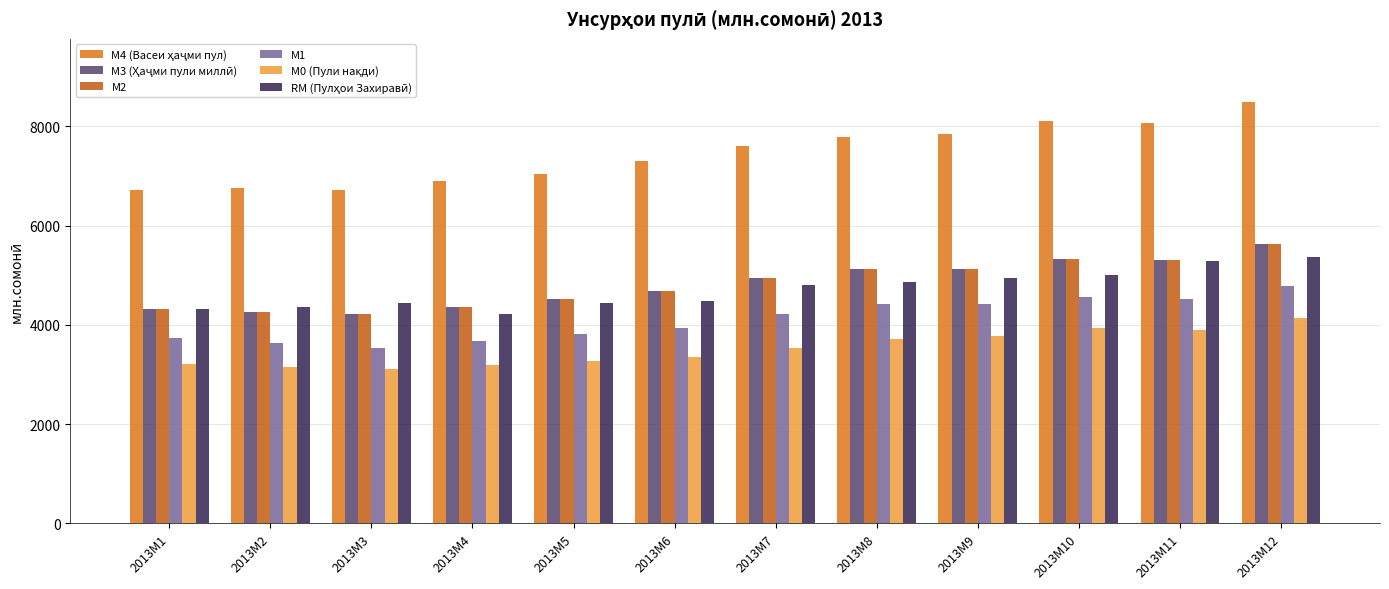

Is the value of М1 at 2013M11 greater than the value of М4 (Васеи ҳаҷми пул) at 2013M6?

No